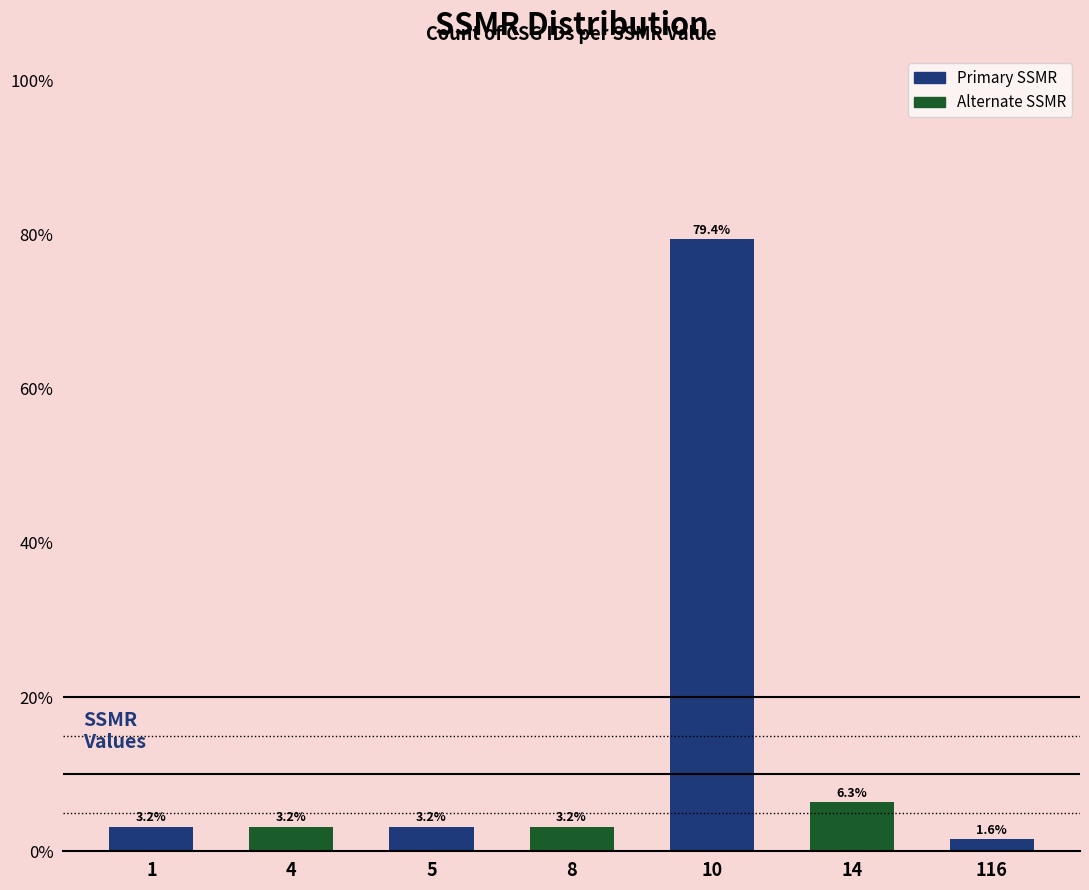

What is the smallest value displayed?

1.6